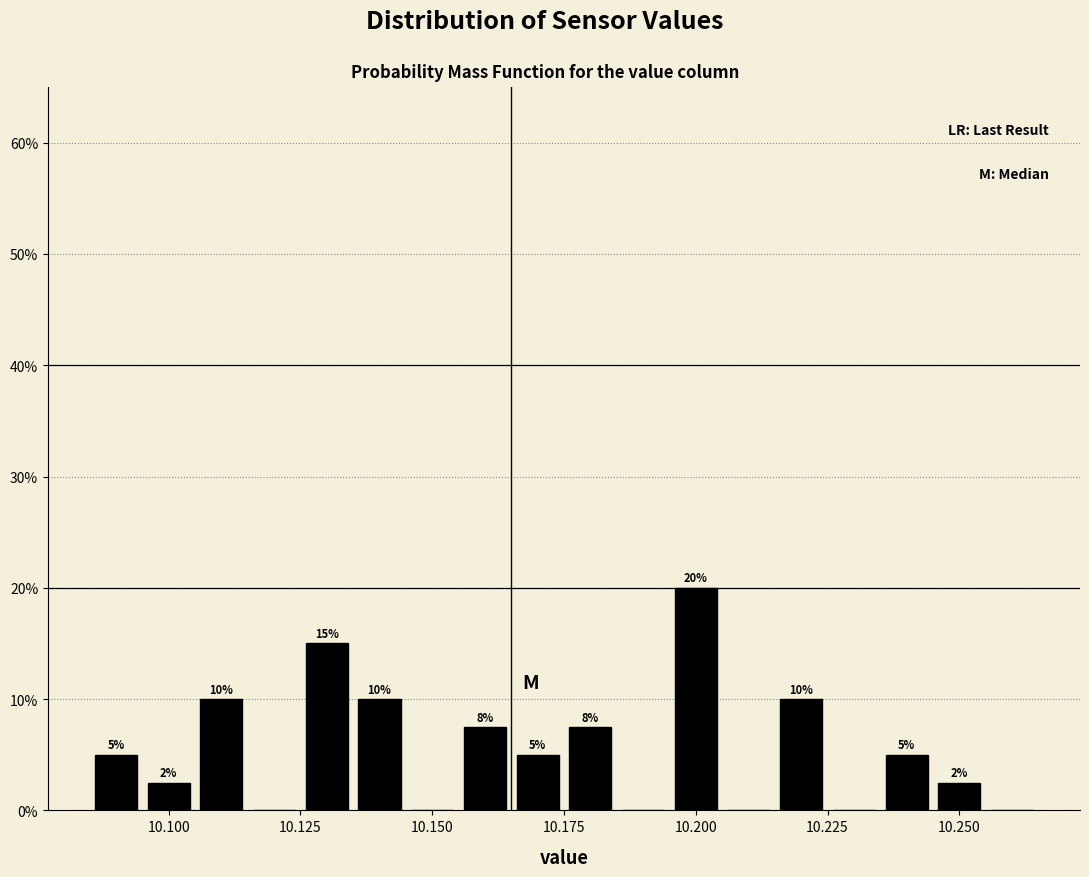

Around what value on the x-axis is the tallest bar? Give the approximate position of its centre, as read against the axis.

10.200